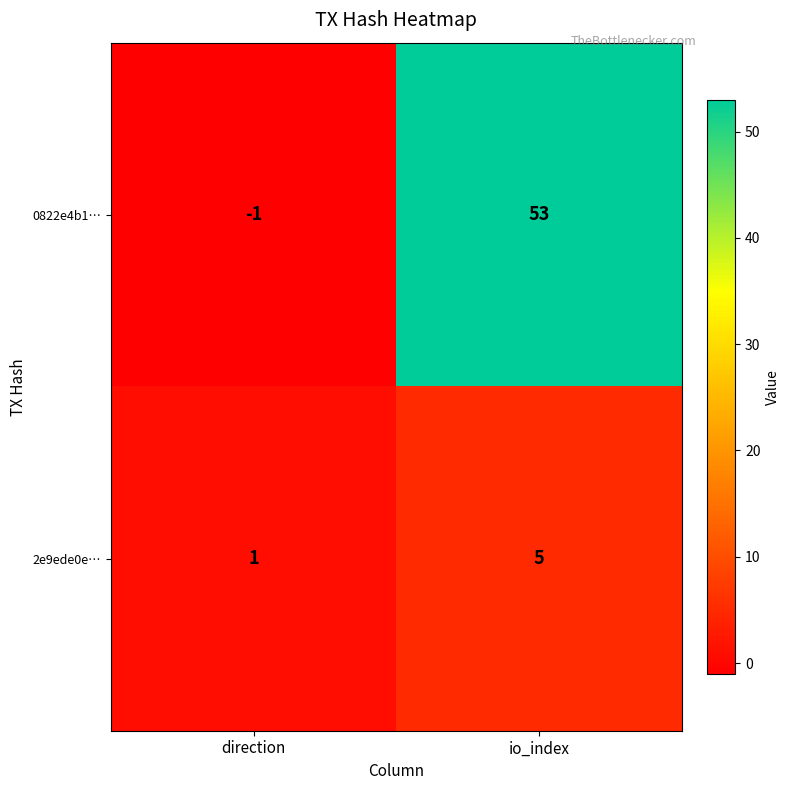

What is the greatest value displayed?

53